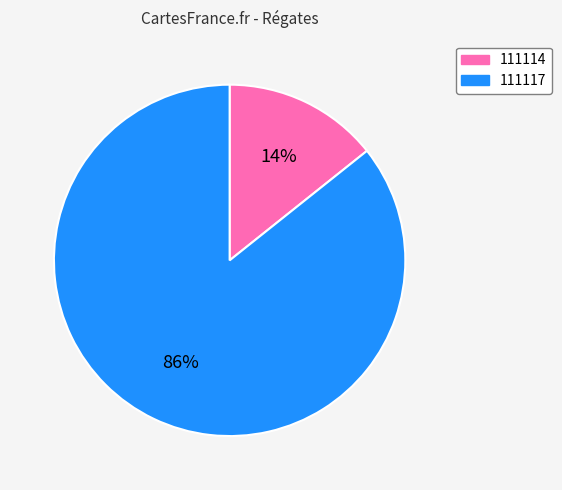

Is the sum of 111117 and 111114 greater than half?

Yes